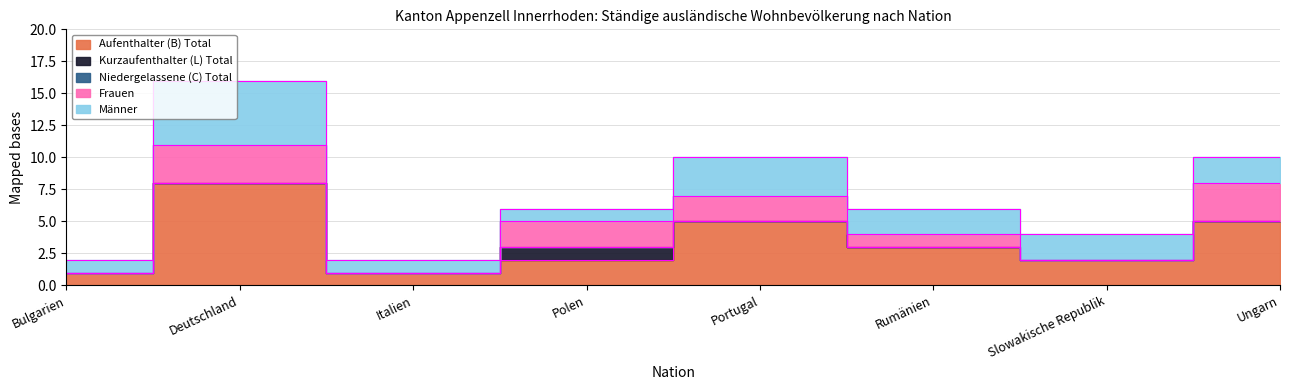

How many times do Frauen and Männer cross each other?

3